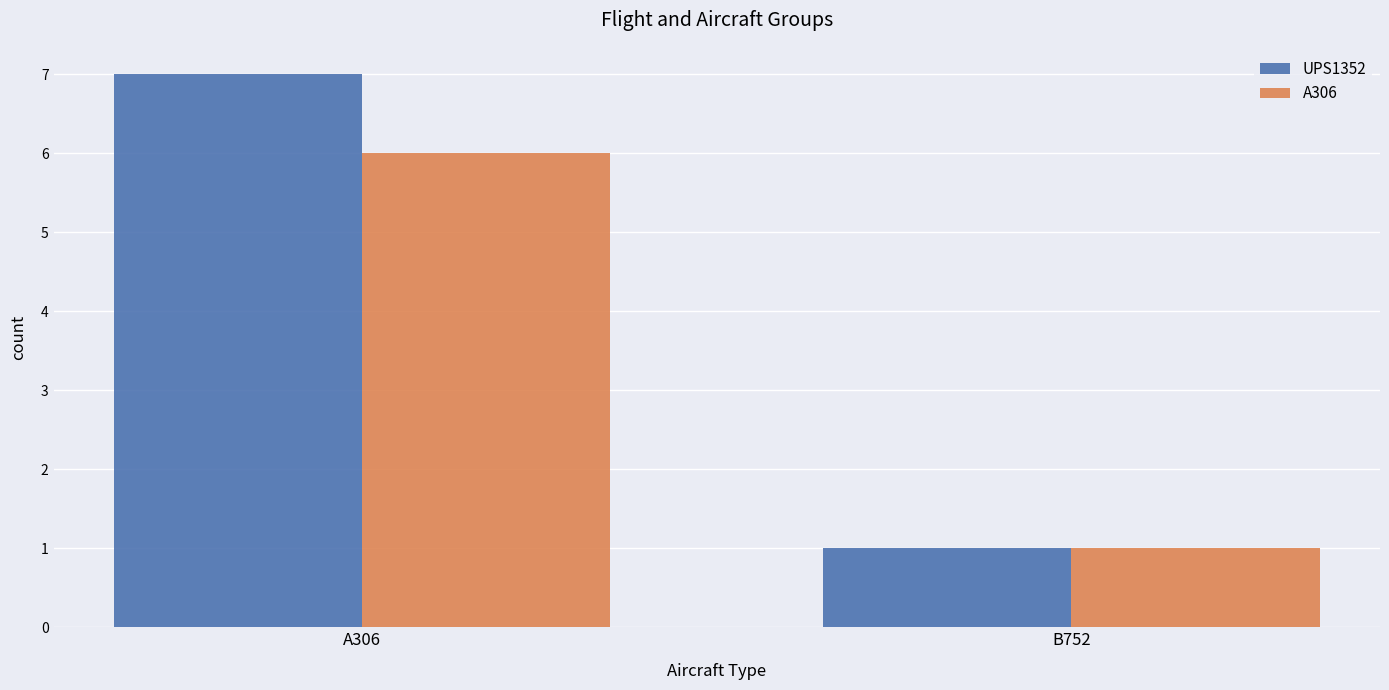

Rank the categories by A306 value from lowest to highest.

B752, A306